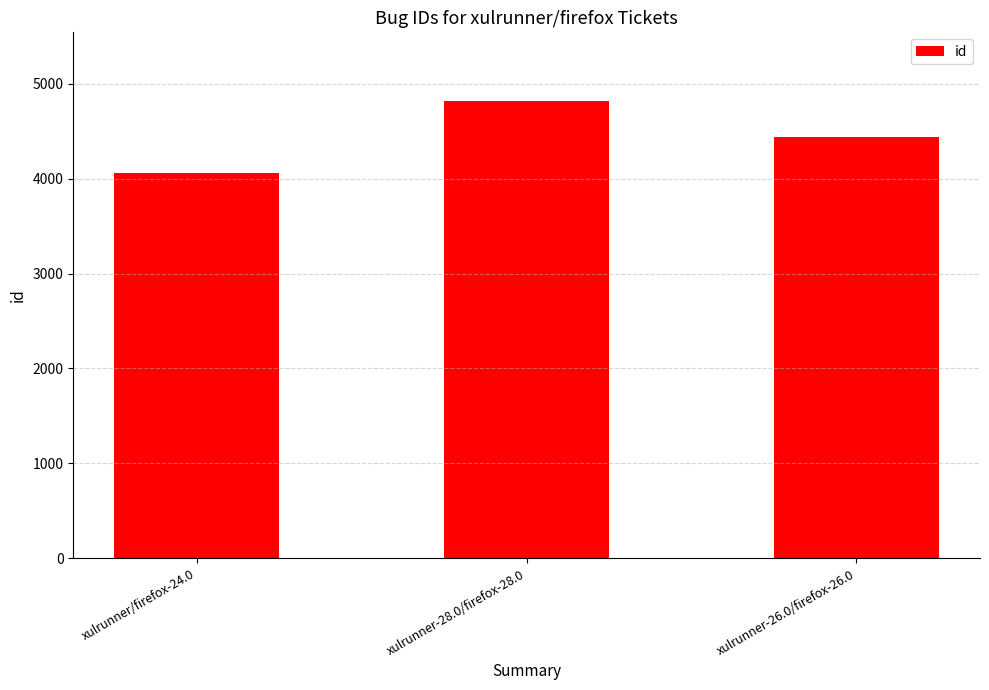

What is the change in value from xulrunner/firefox-24.0 to xulrunner-26.0/firefox-26.0?

+372